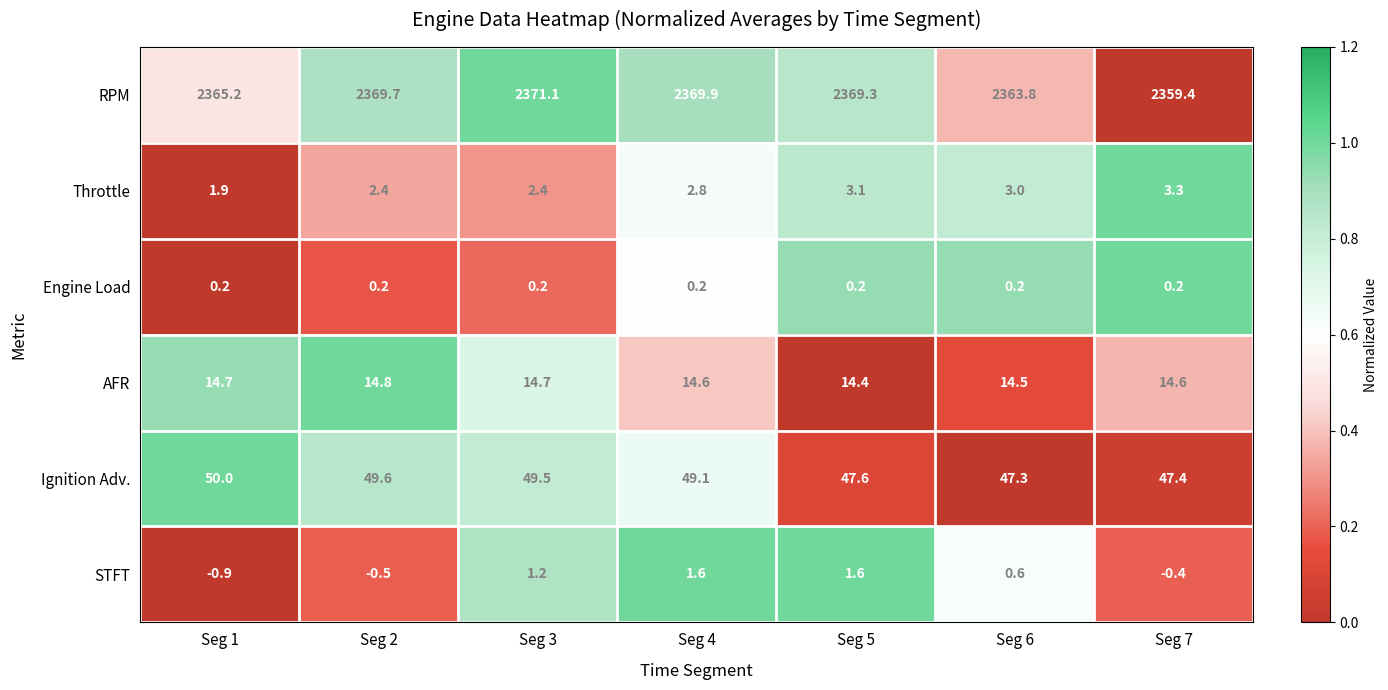

How many data points does each series have?

7